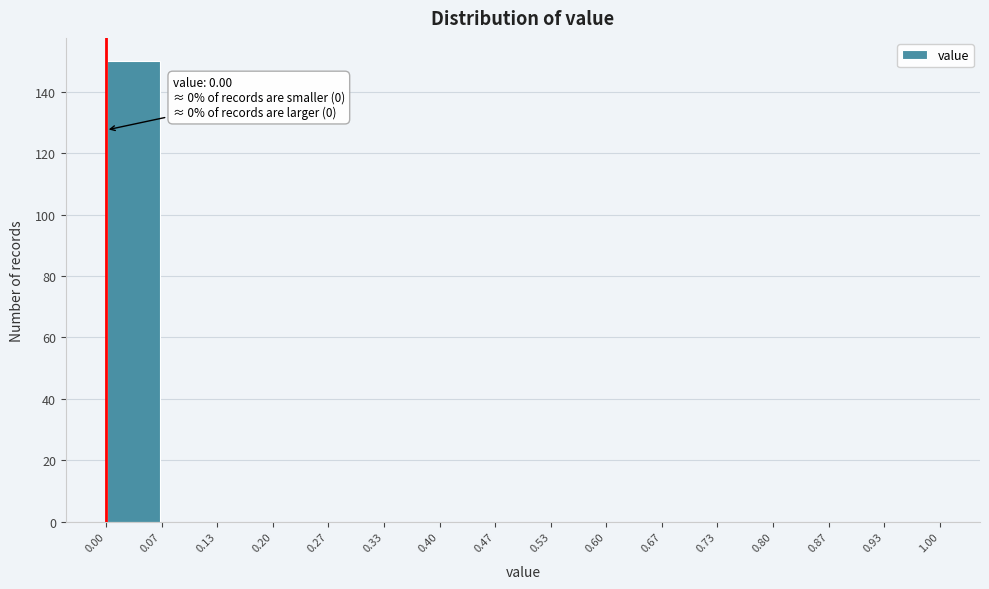

Over which range of the x-axis is the bar tallest?

0.00 to 0.07